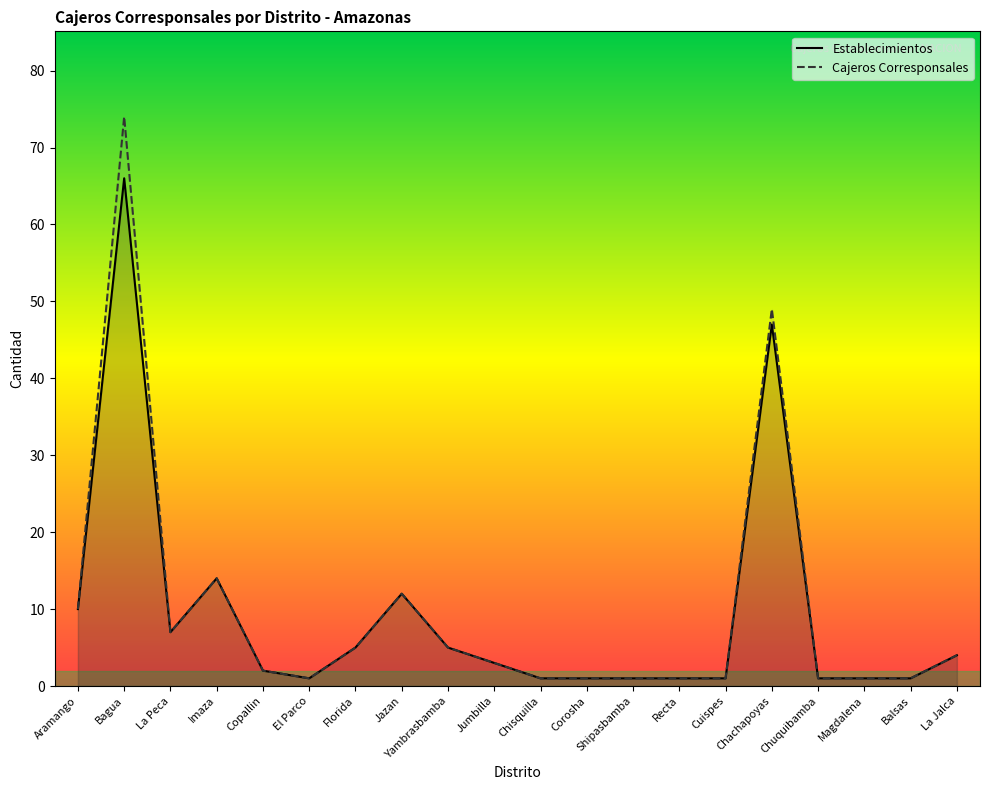

Rank the series by their average value, from highest to lowest.

Cajeros Corresponsales, Establecimientos